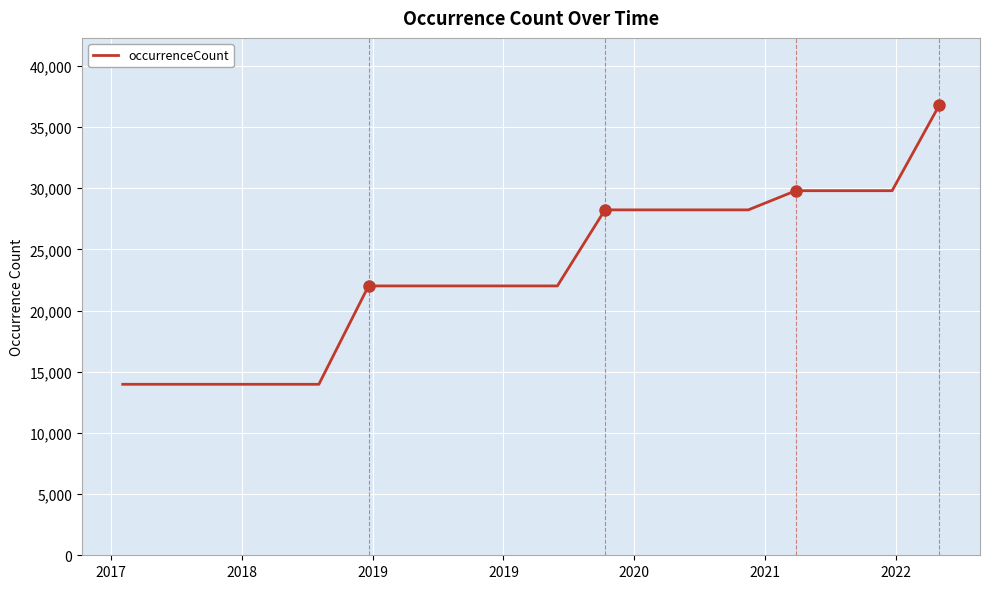

What is the difference between the maximum and minimum values?

22797